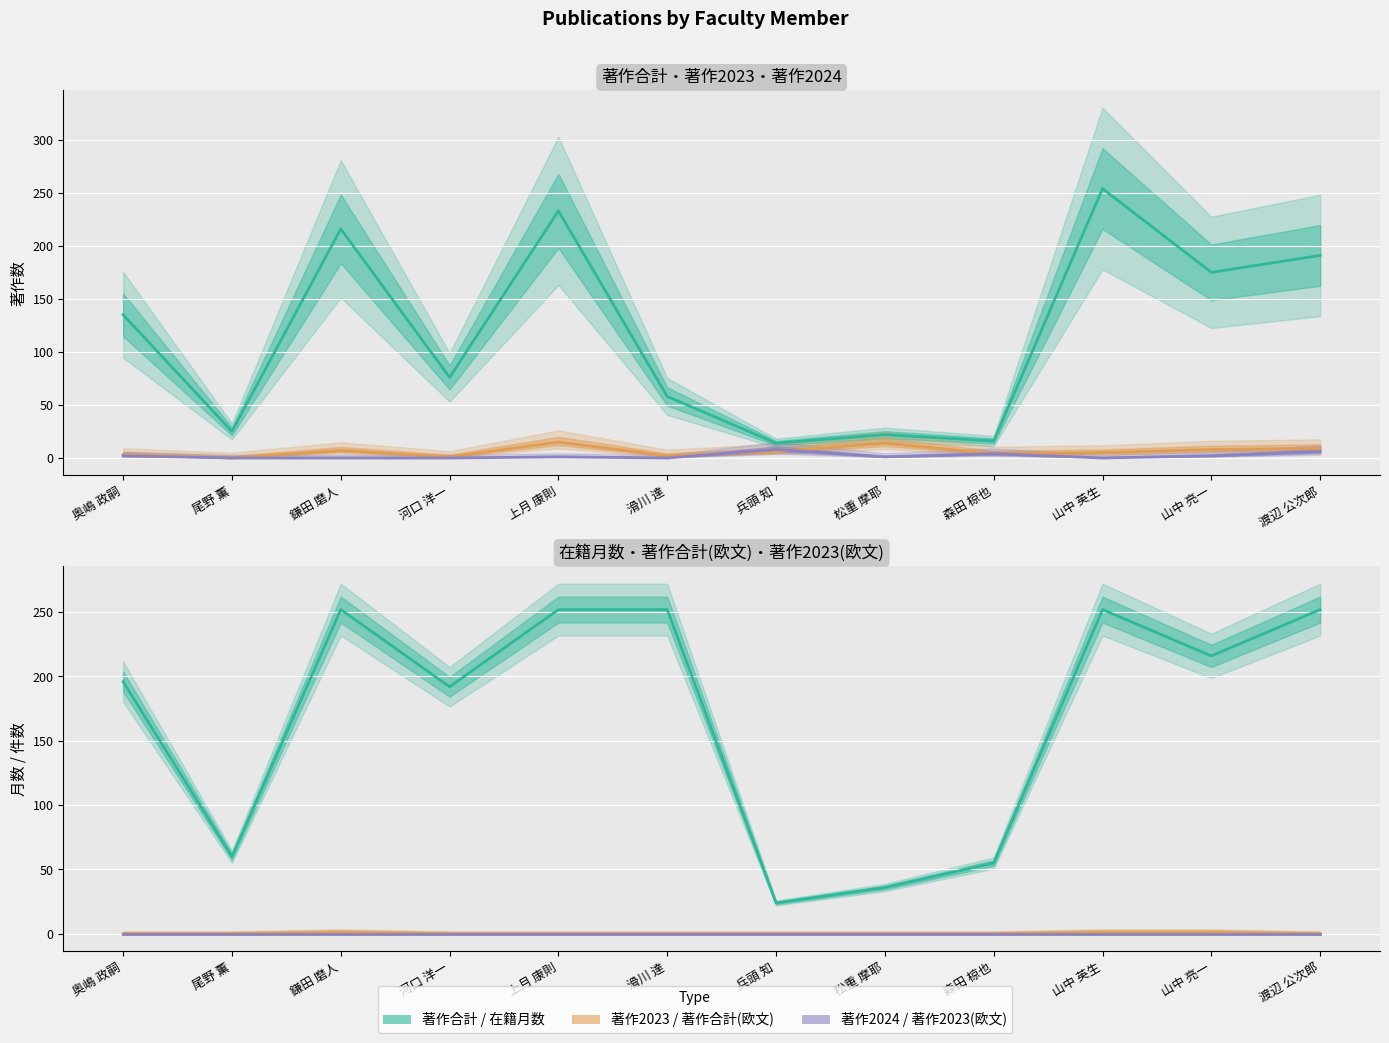

Which series has the widest spread of values?

著作合計